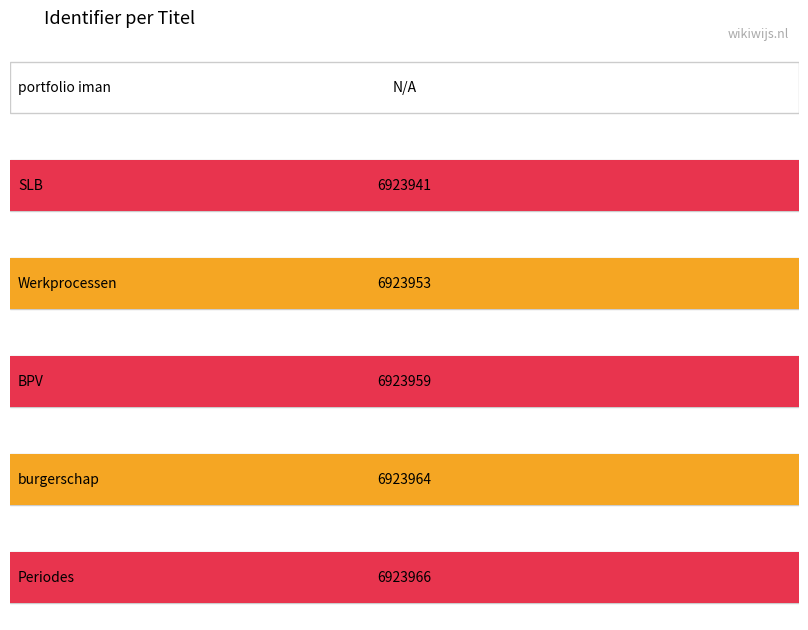

What is the sum of the values at SLB and Werkprocessen?

13847894